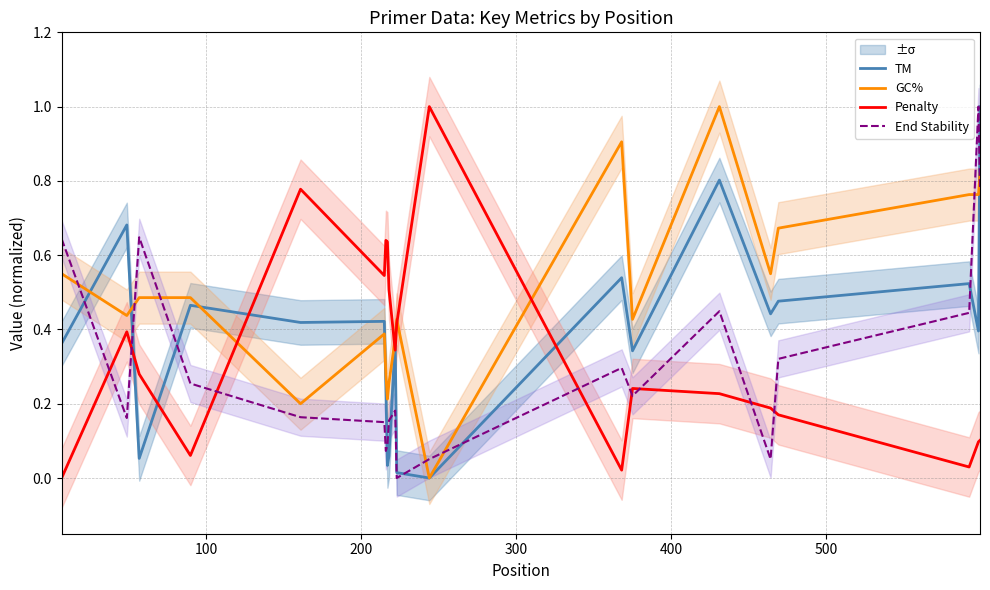

How many values in GC% are above zero?

19